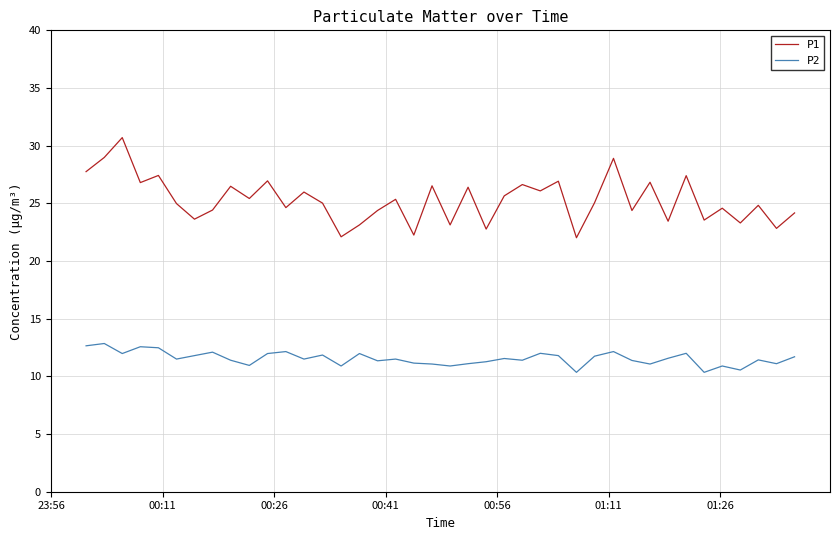

What is the highest value of the P1 series?

30.7